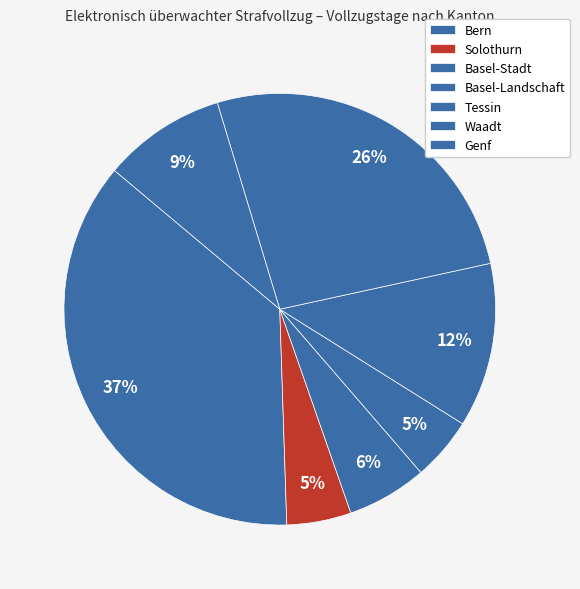

How many segments does this pie chart have?

7